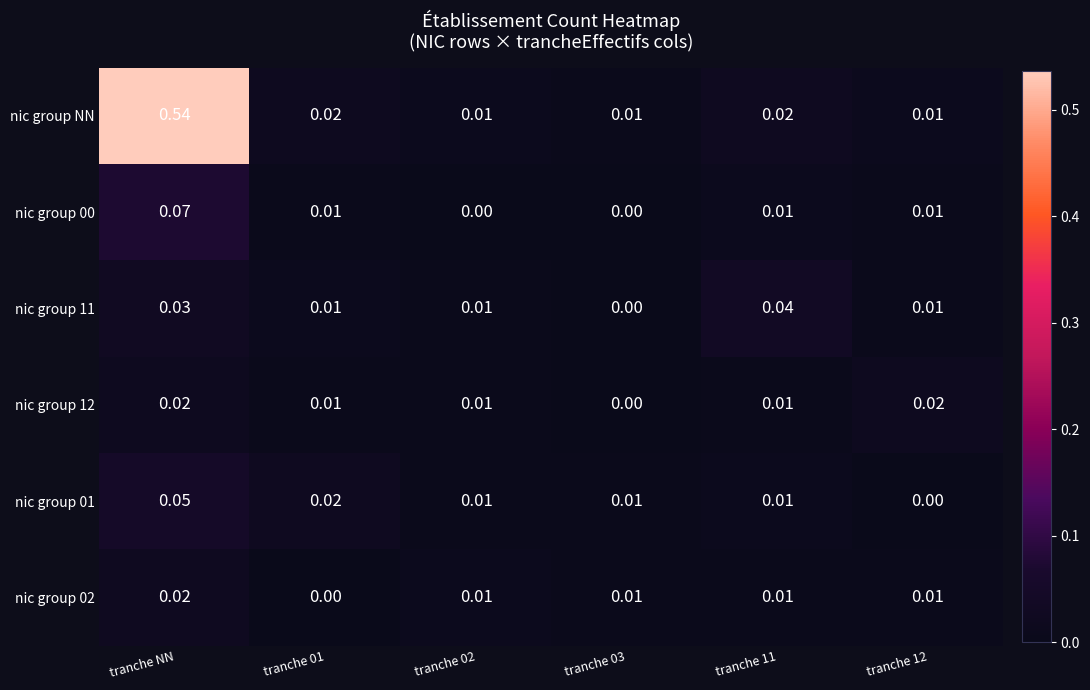

Which category has the highest value in the nic group 01 series?

tranche NN